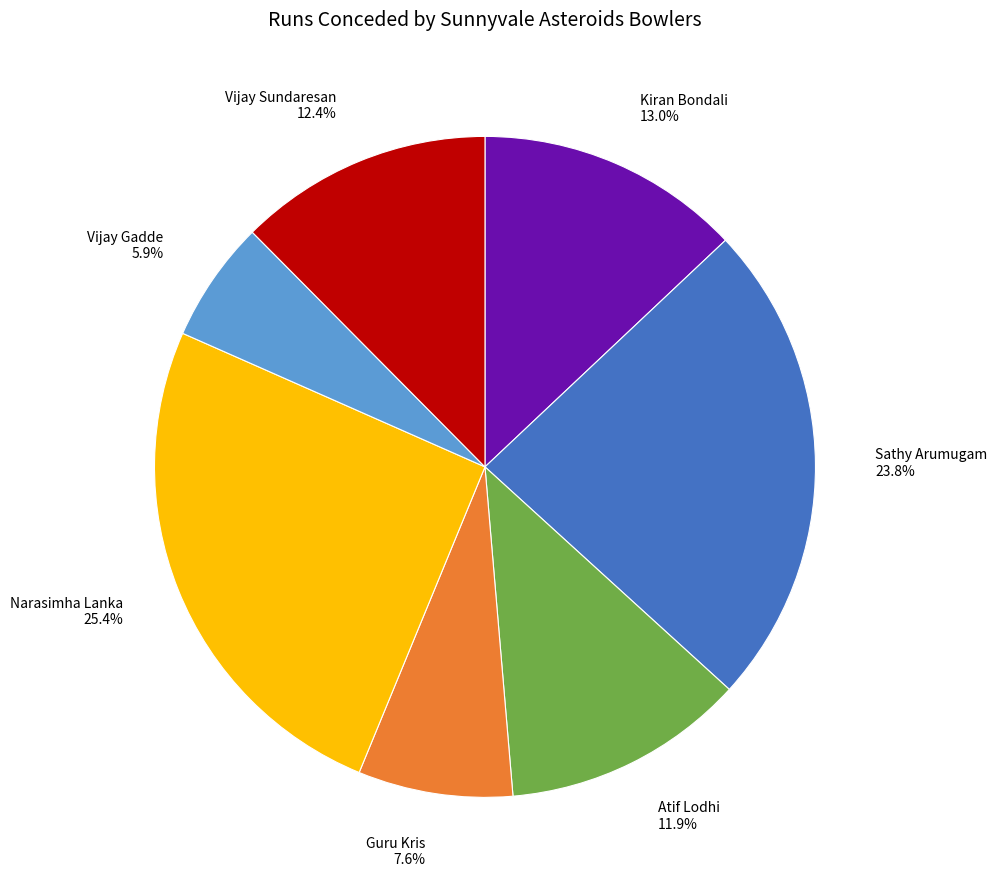

Does any single category account for the majority?

No